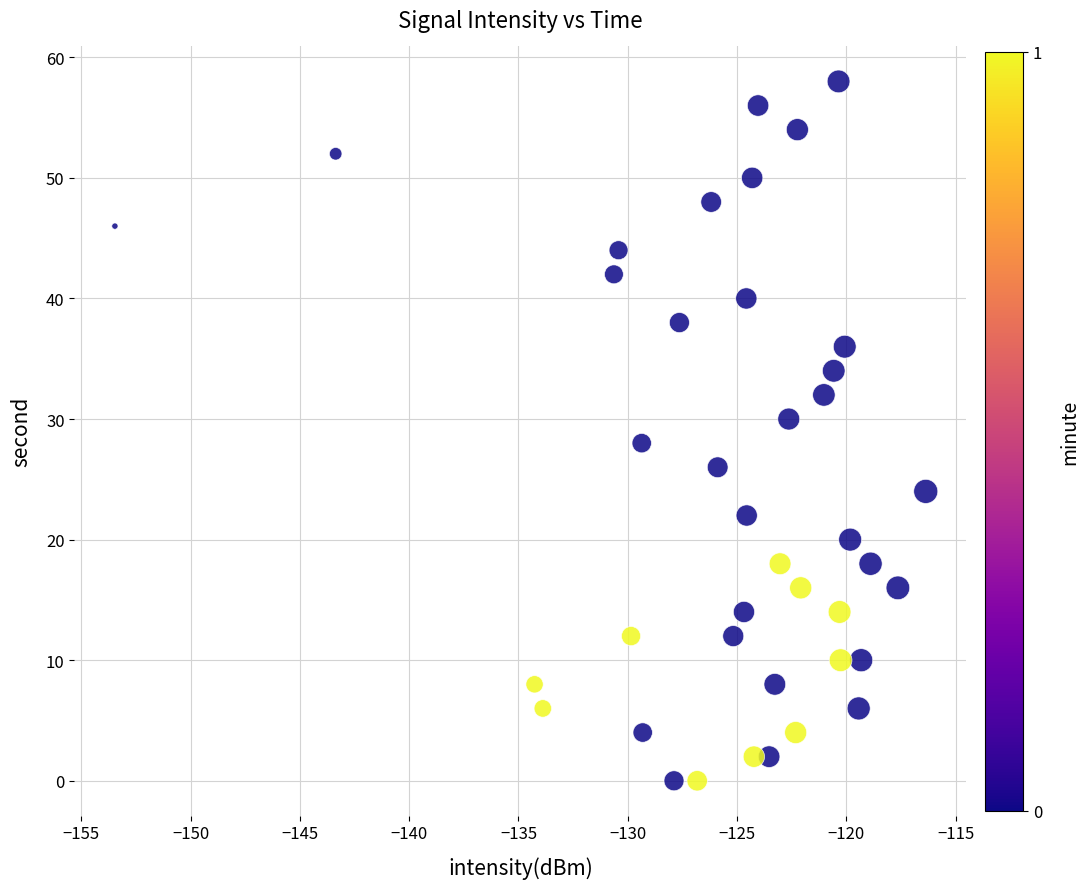

What is the range of Y values (max minus min)?

58